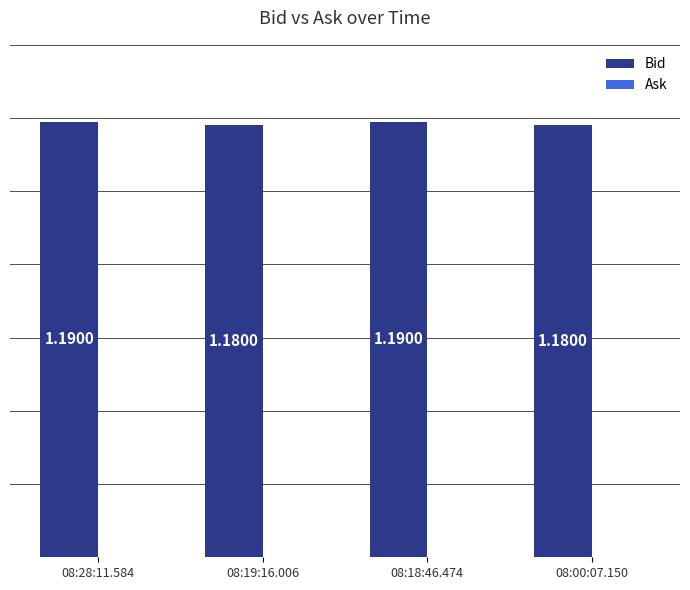

What is the label of the 1st bar from the right?

08:00:07.150